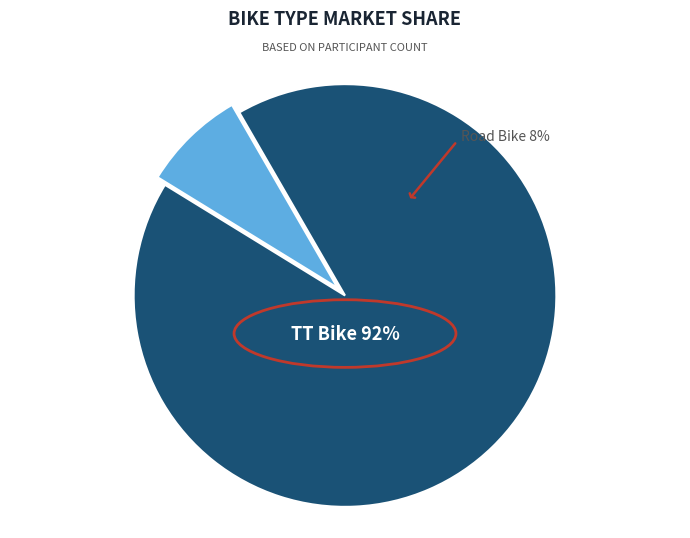

Which slice represents more than half of the pie?

TT Bike